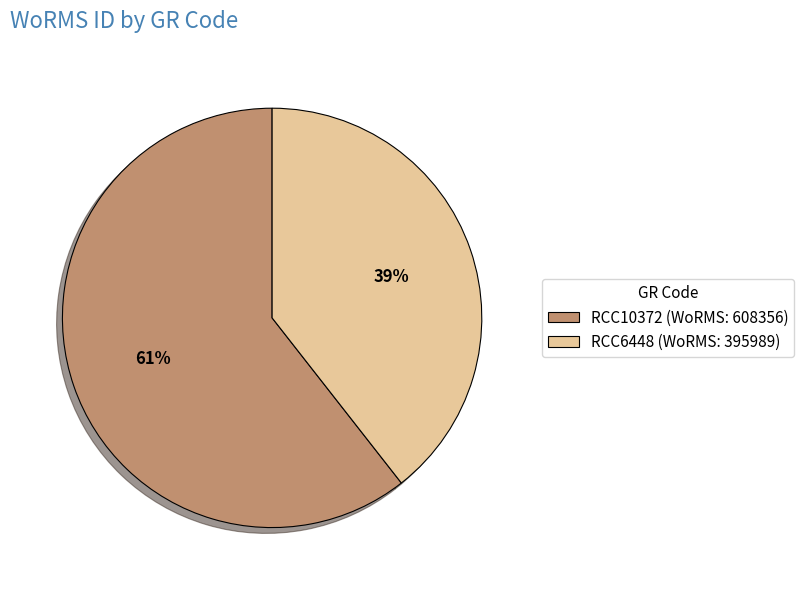

Do RCC6448 (WoRMS: 395989) and RCC10372 (WoRMS: 608356) together represent more than half of the pie?

Yes